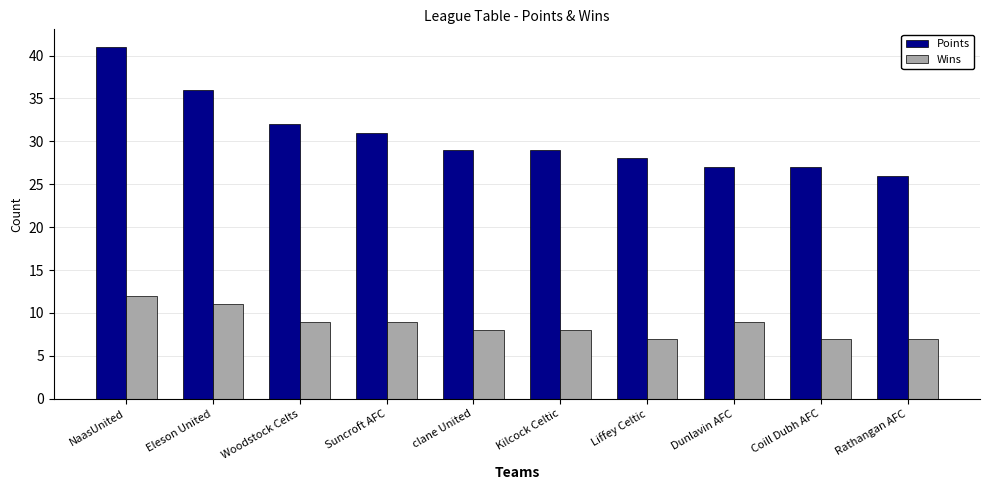

Between Eleson United and Dunlavin AFC, which series saw the biggest shift?

Points